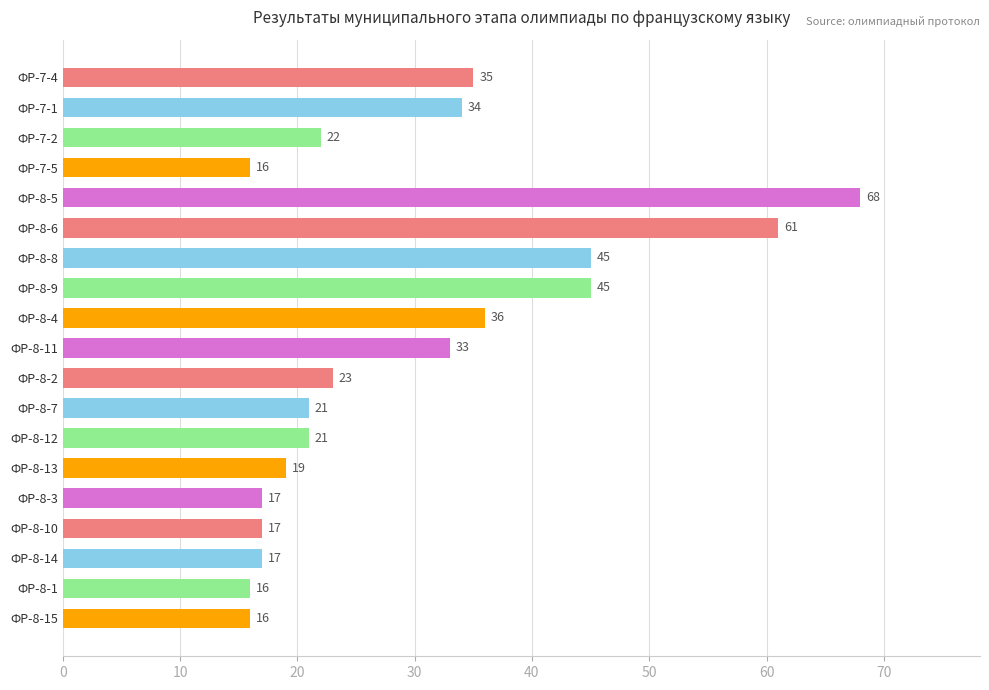

How many values are below 22?

9